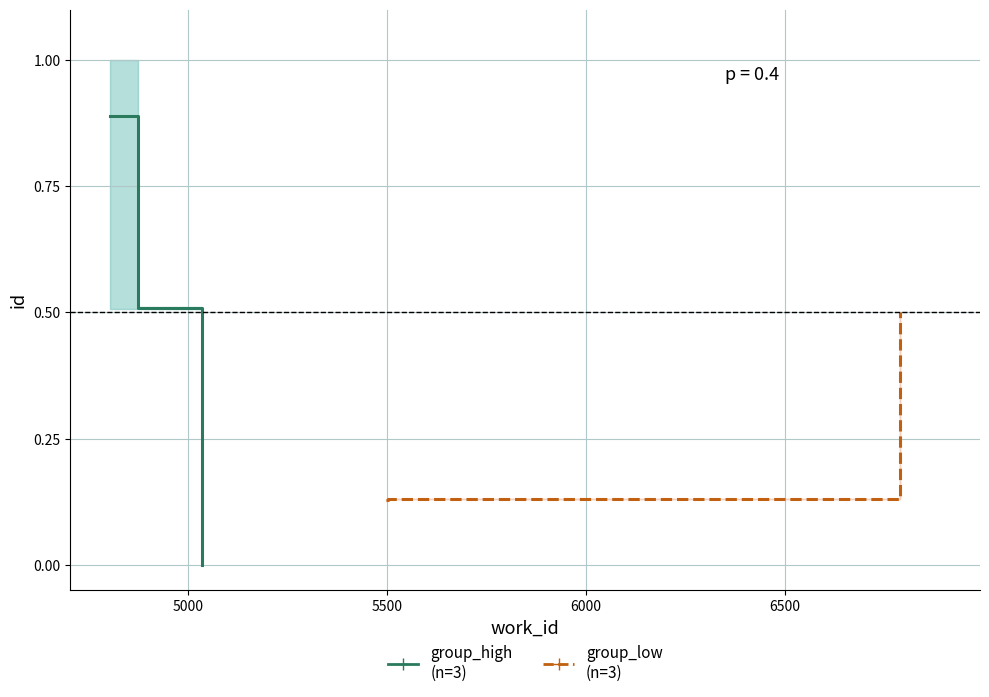

What is the maximum value shown in the chart?

0.9